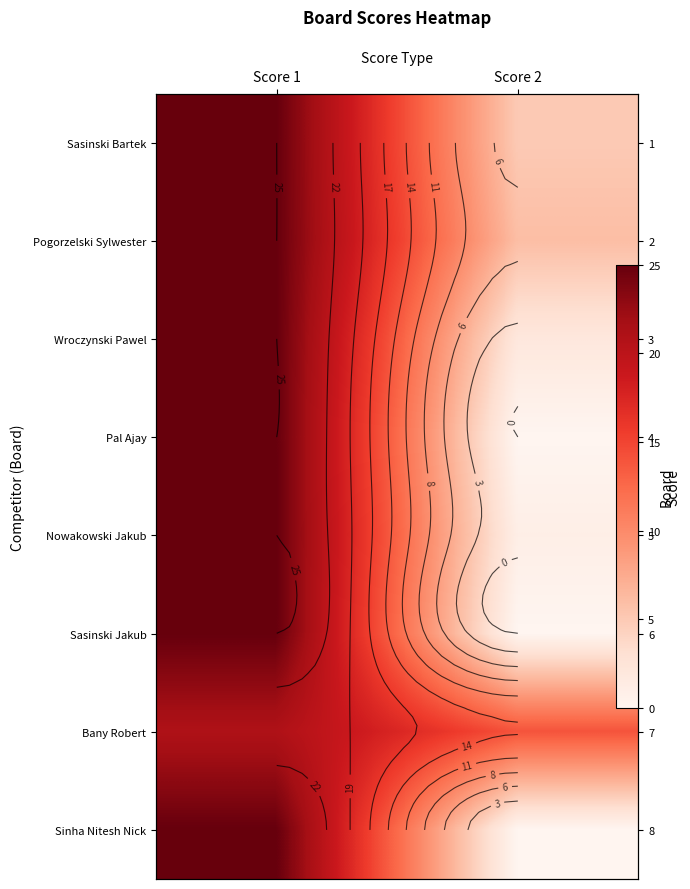

What is the sum of all Pogorzelski Sylwester values?

31